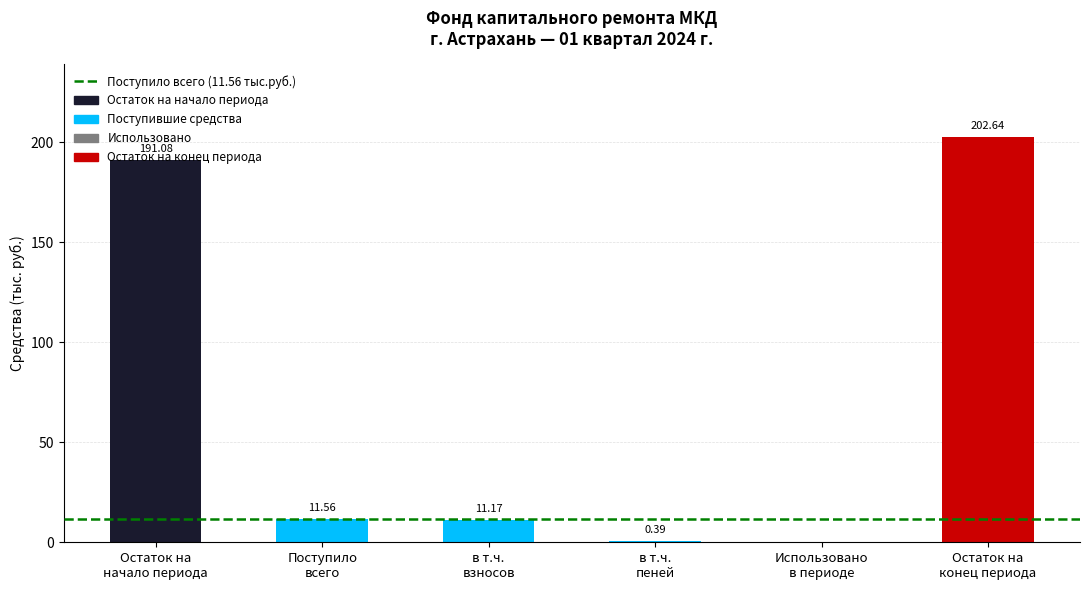

How many values exceed 11?

4